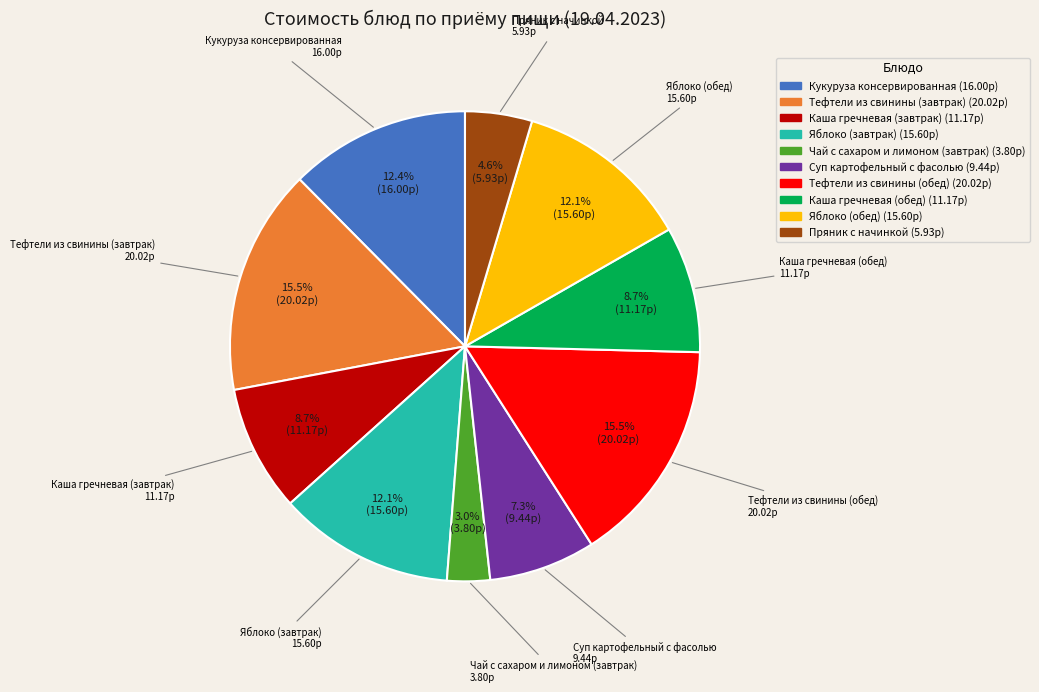

To the nearest percent, what is the average slice percentage?

10%